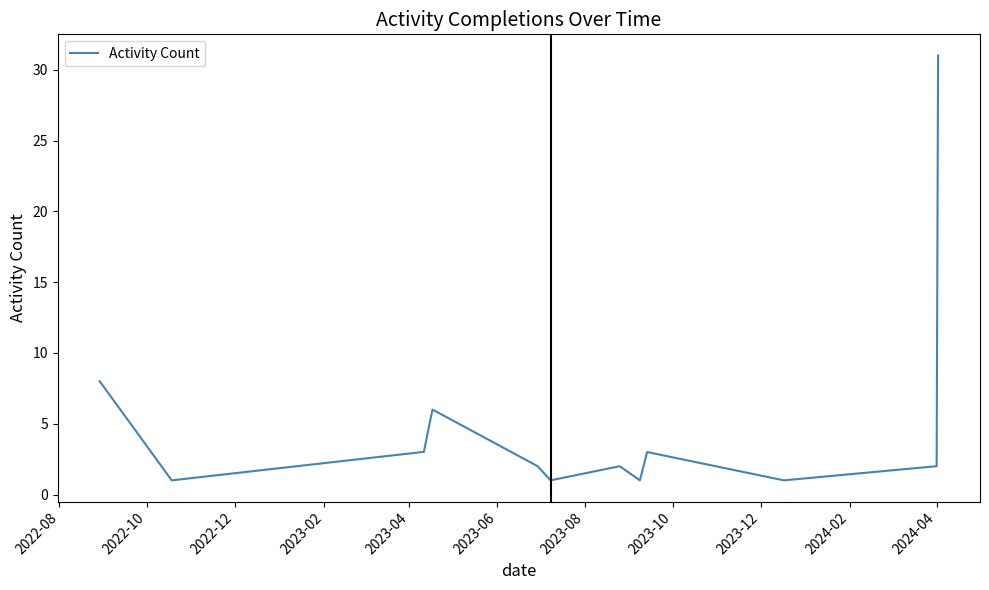

What is the difference between the maximum and minimum values?

30